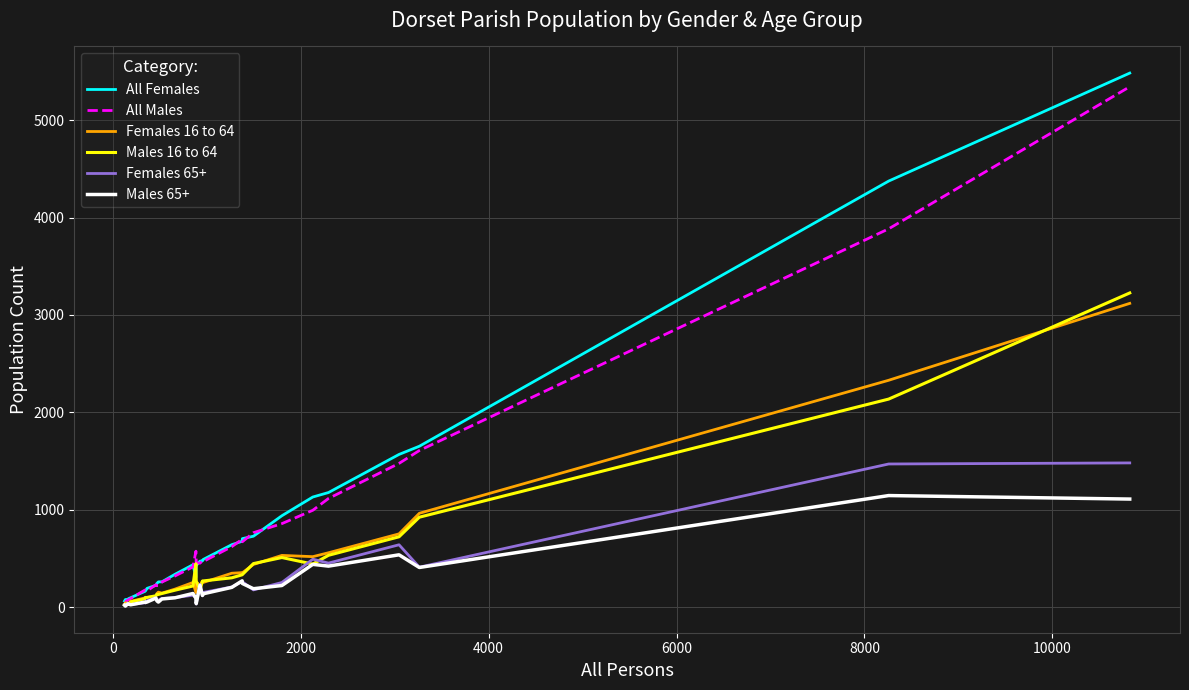

What is the highest value of the All Females series?

5482